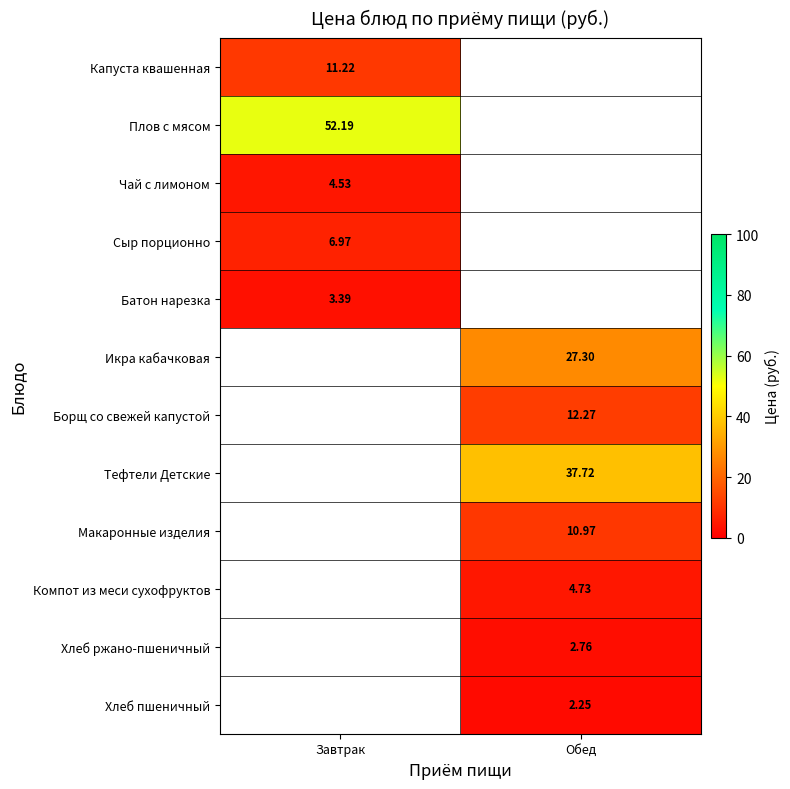

How many values in Компот из меси сухофруктов are above zero?

1